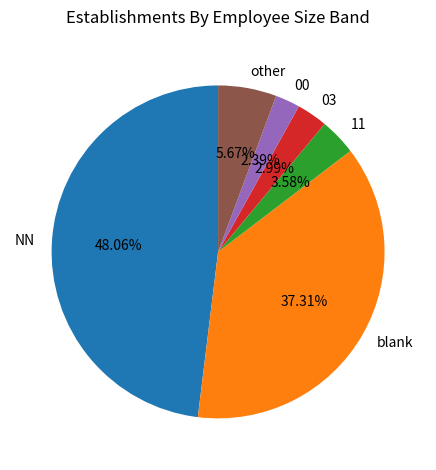

Is there a majority slice in this chart?

No